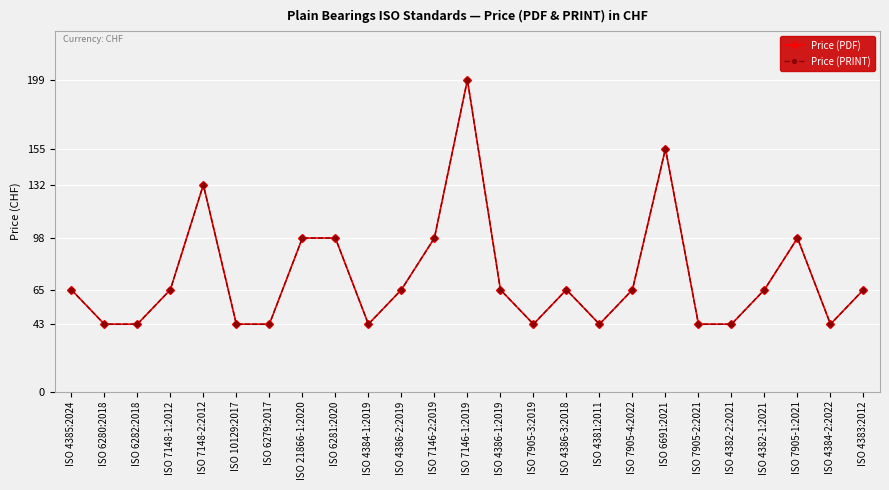

The Price (PRINT) series shows 65 at ISO 4386-1:2019. True or false?

True